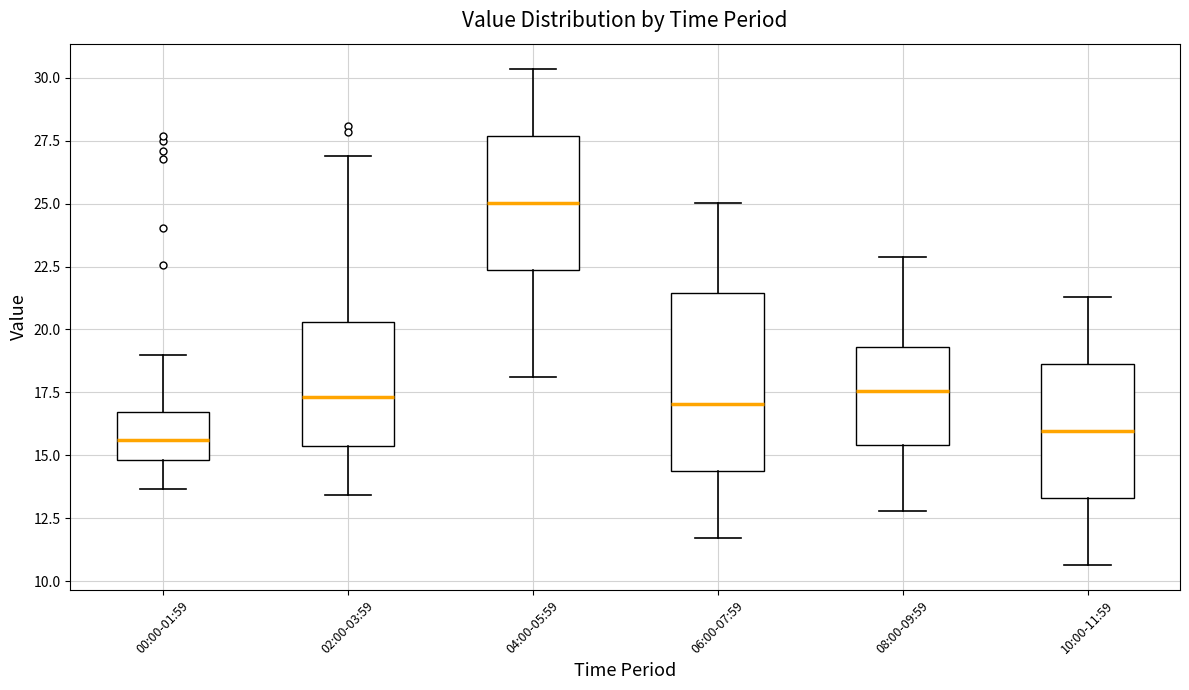

Which box is the tallest, from its lower edge to its upper edge?

06:00-07:59